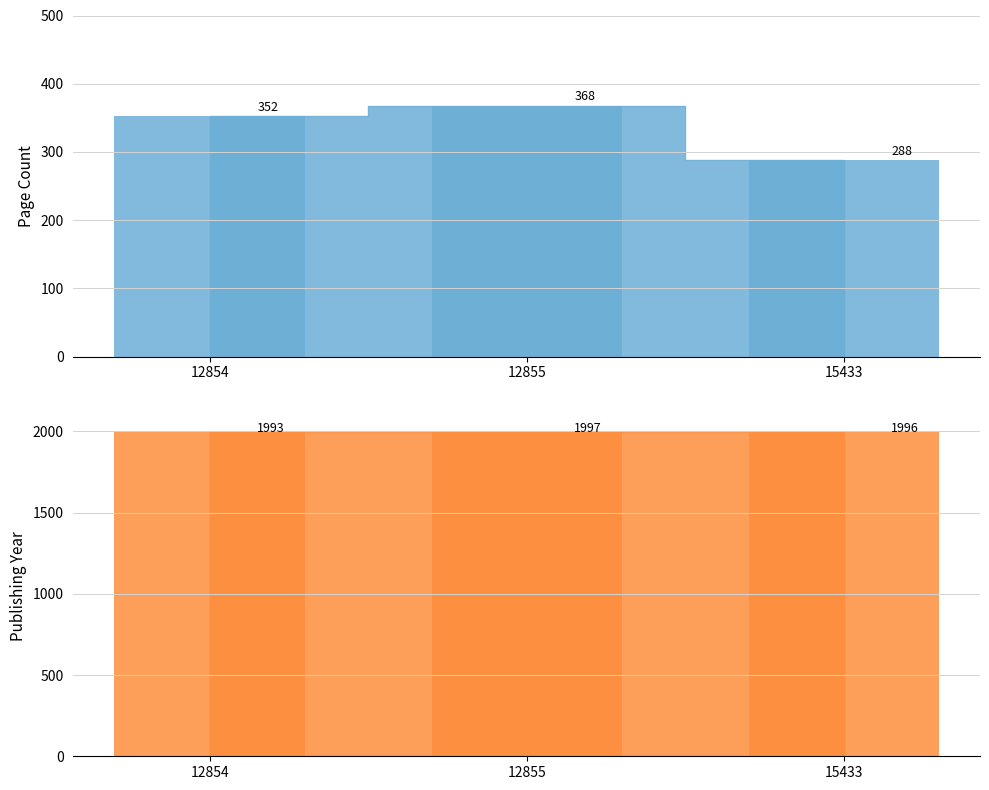

Rank the series by their maximum value, from highest to lowest.

publishingYear, pageCount